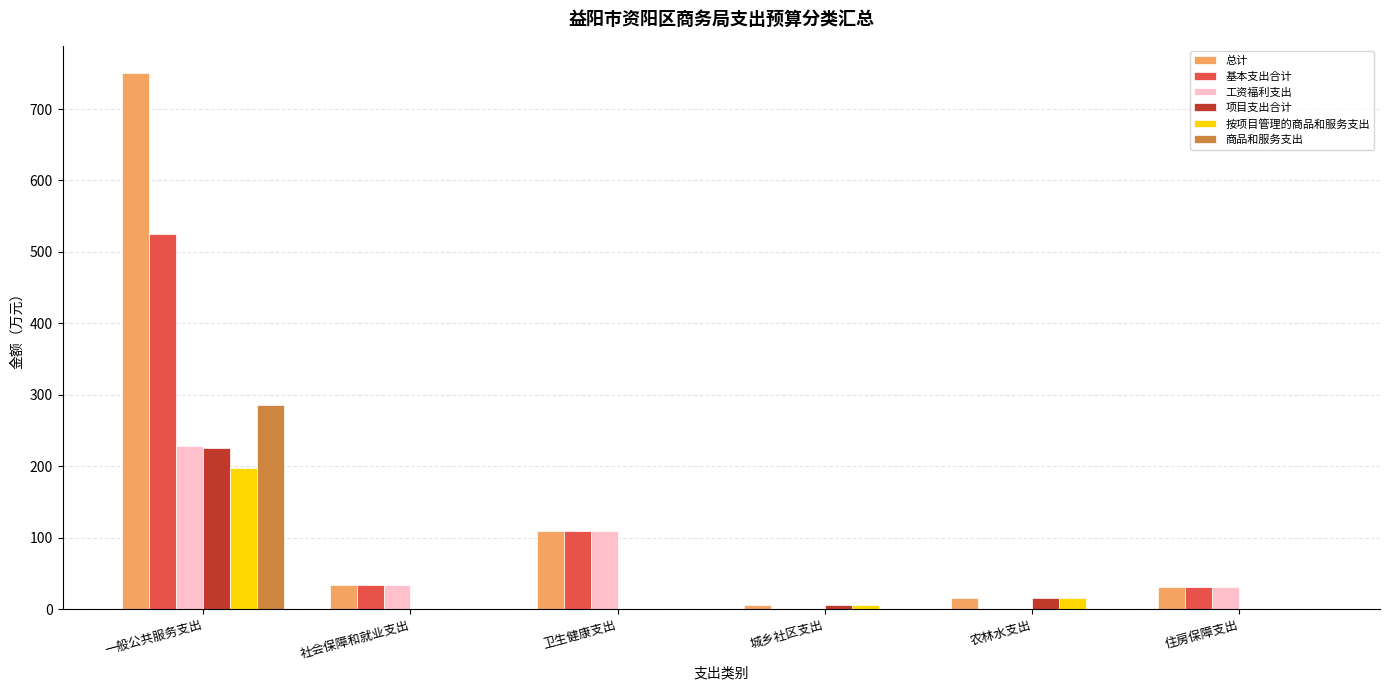

The 商品和服务支出 series shows 0.0 at 城乡社区支出. True or false?

True